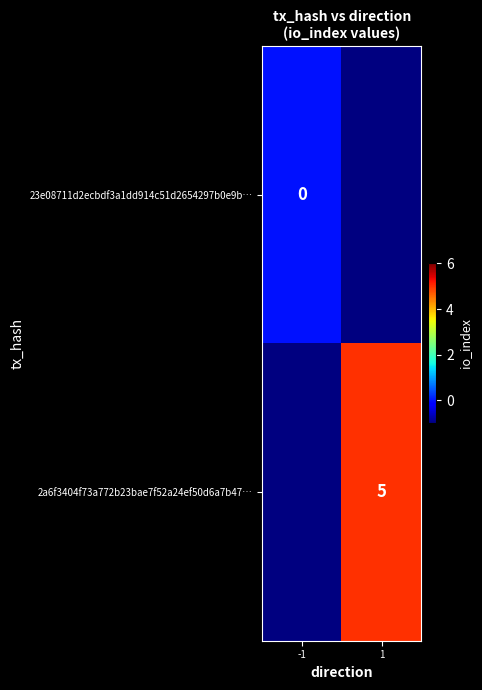

Between -1 and 1, which is larger?

1